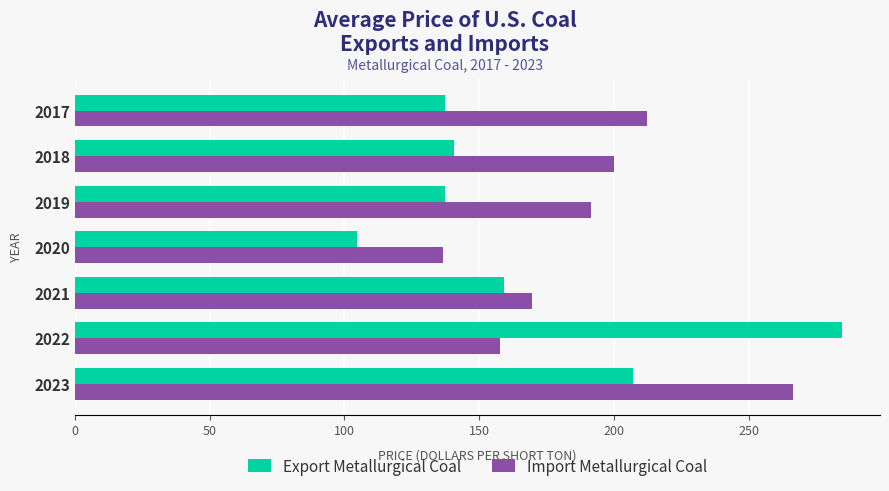

Rank the series by their maximum value, from lowest to highest.

Import Metallurgical Coal, Export Metallurgical Coal